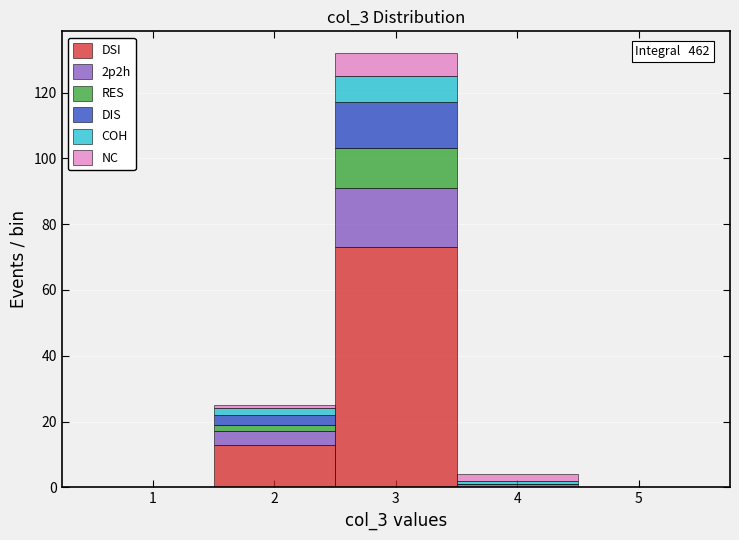

Which range on the x-axis has the tallest stacked bar (by total height)?

2.5 to 3.5